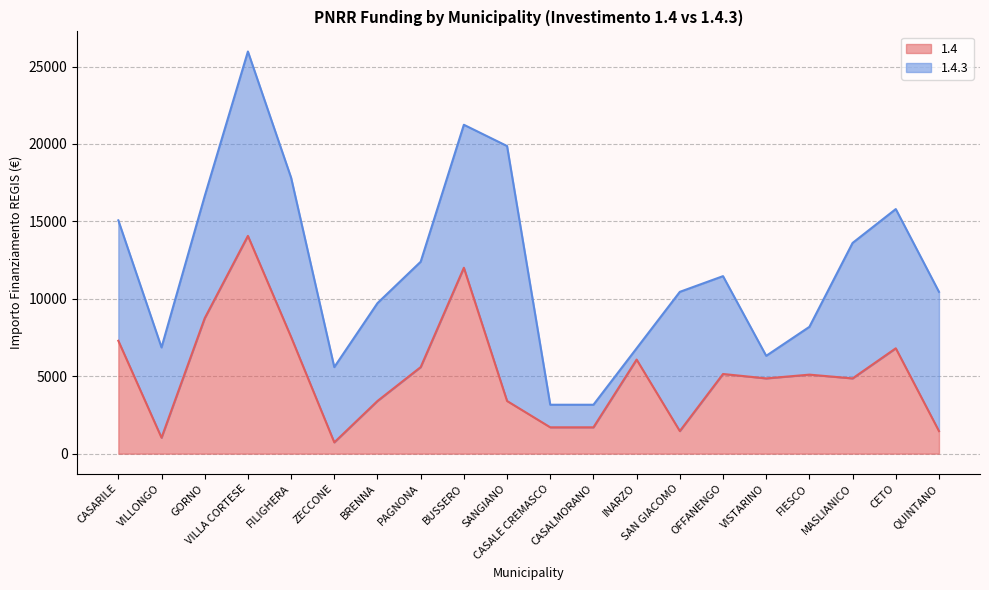

How many interior local peaks (higher than both neighbors) does the data have?

6